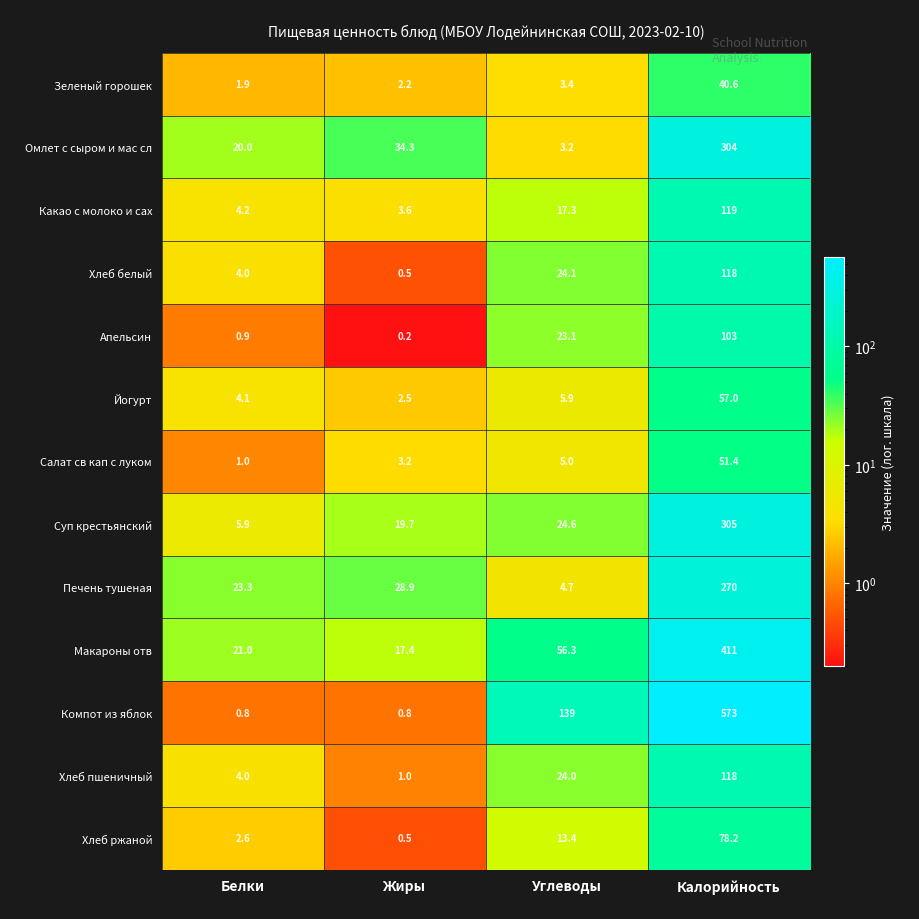

What is the approximate value of Омлет с сыром и мас сл at Калорийность?

304.0